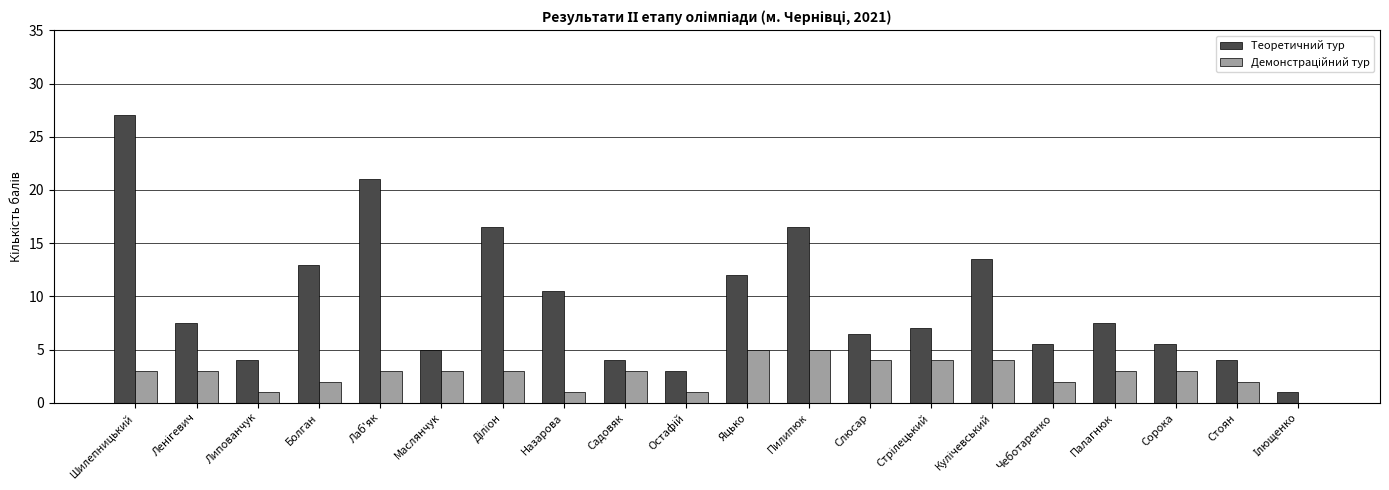

The Теоретичний тур series shows 6.9 at Стоян. True or false?

False